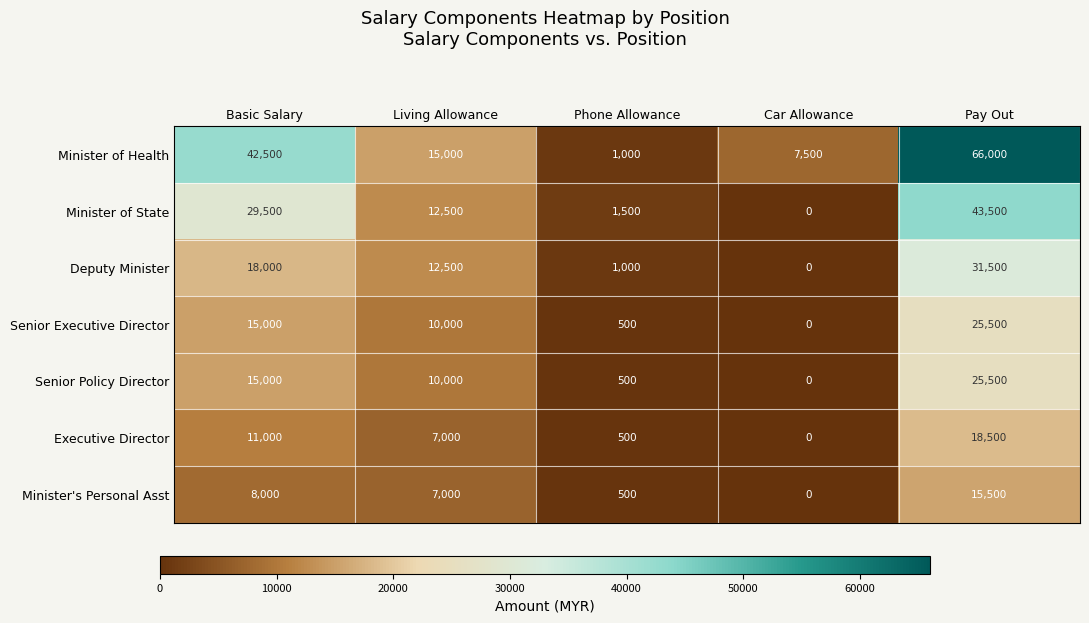

Rank the categories by Minister's Personal Asst value from lowest to highest.

Car Allowance, Phone Allowance, Living Allowance, Basic Salary, Pay Out